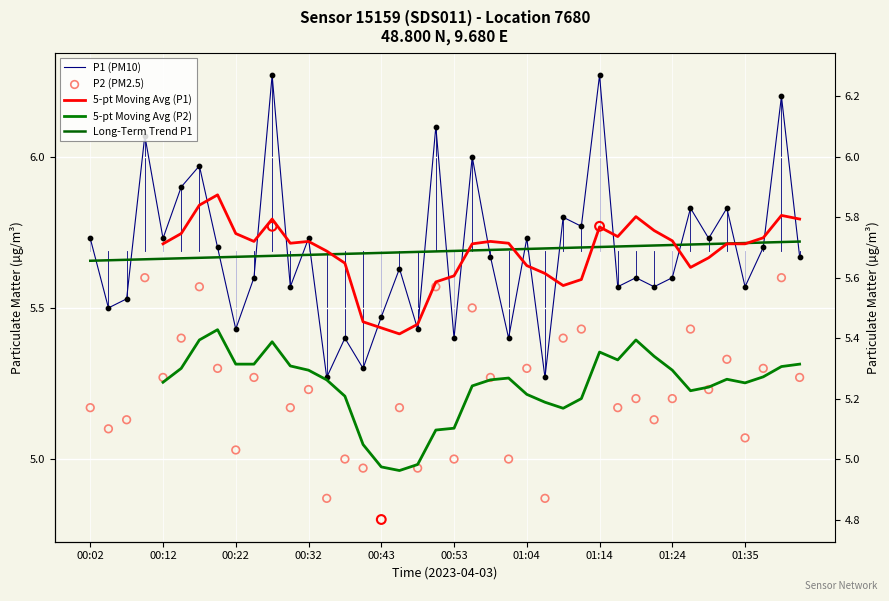

What is the ratio of the value at 01:19 to the value at 01:01?

1.0